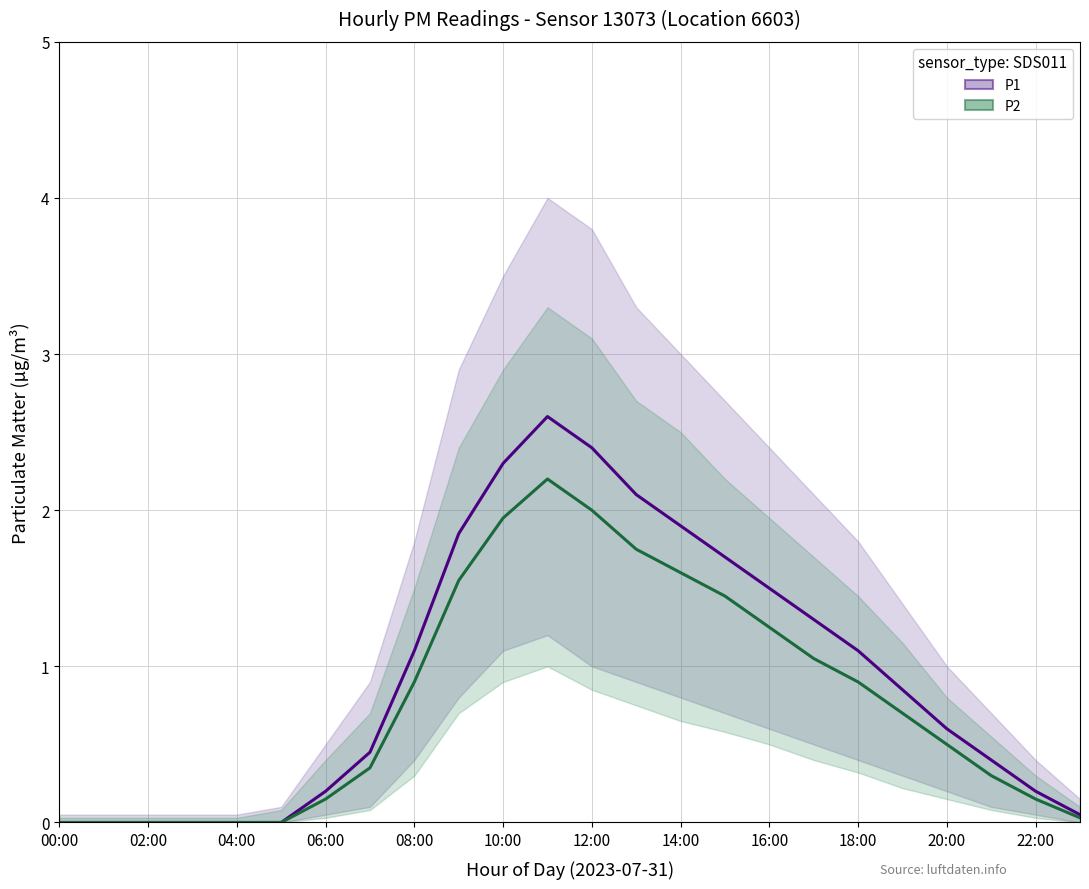

What is the sum of all P1 values?

22.6